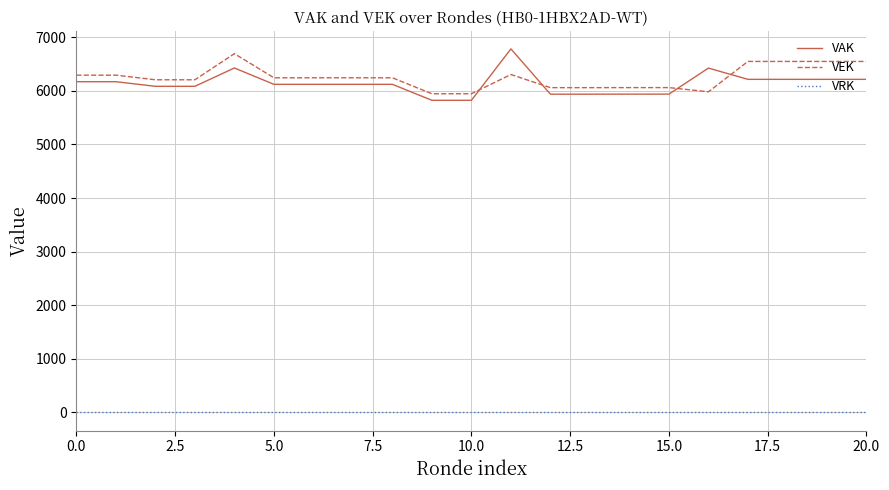

What is the maximum value shown in the chart?

6783